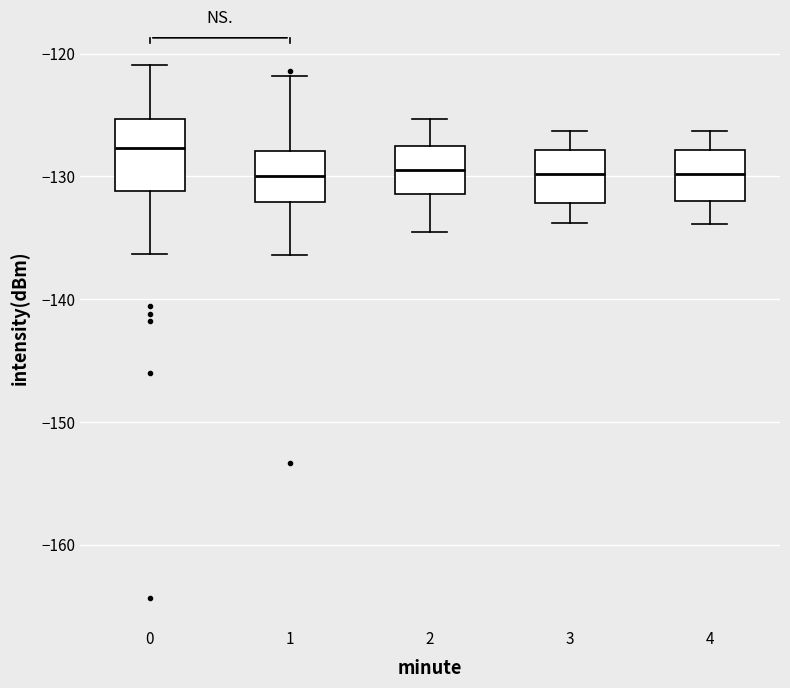

Where does the lower whisker of the box at x = 0 end on the y-axis? The values are not printed on the chart, so give them approximately, as read against the axis.

-136